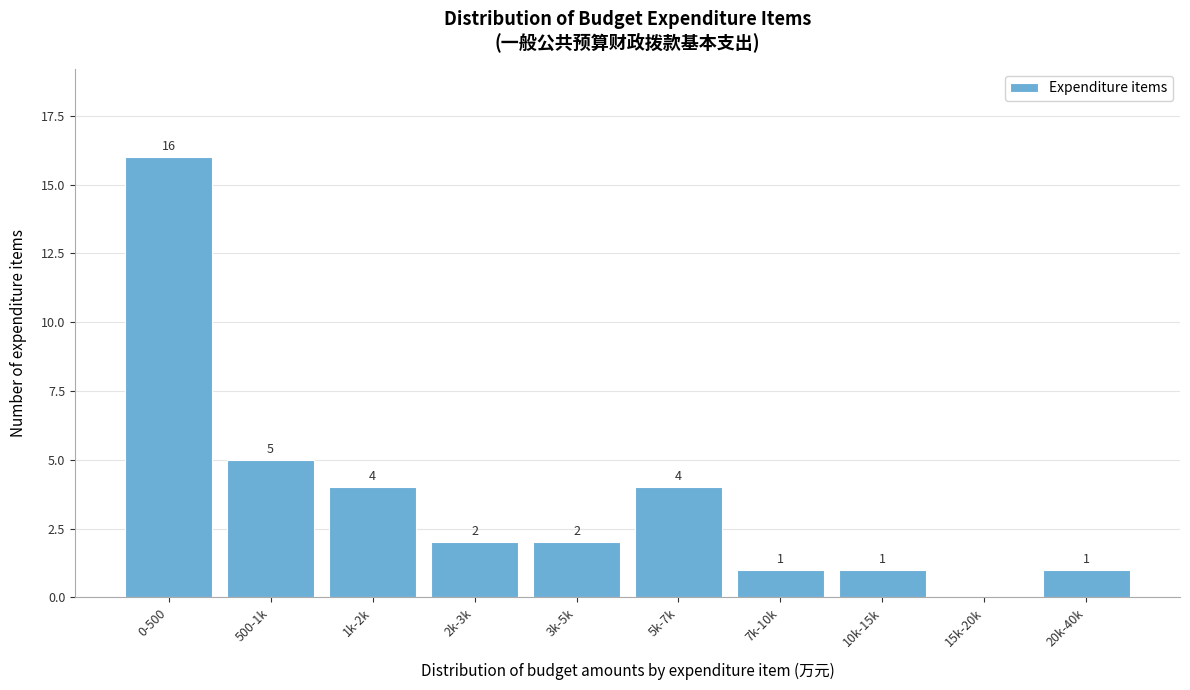

Reading left to right, list all the values displayed in this chart.

0-500=16	500-1k=5	1k-2k=4	2k-3k=2	3k-5k=2	5k-7k=4	7k-10k=1	10k-15k=1	15k-20k=0	20k-40k=1